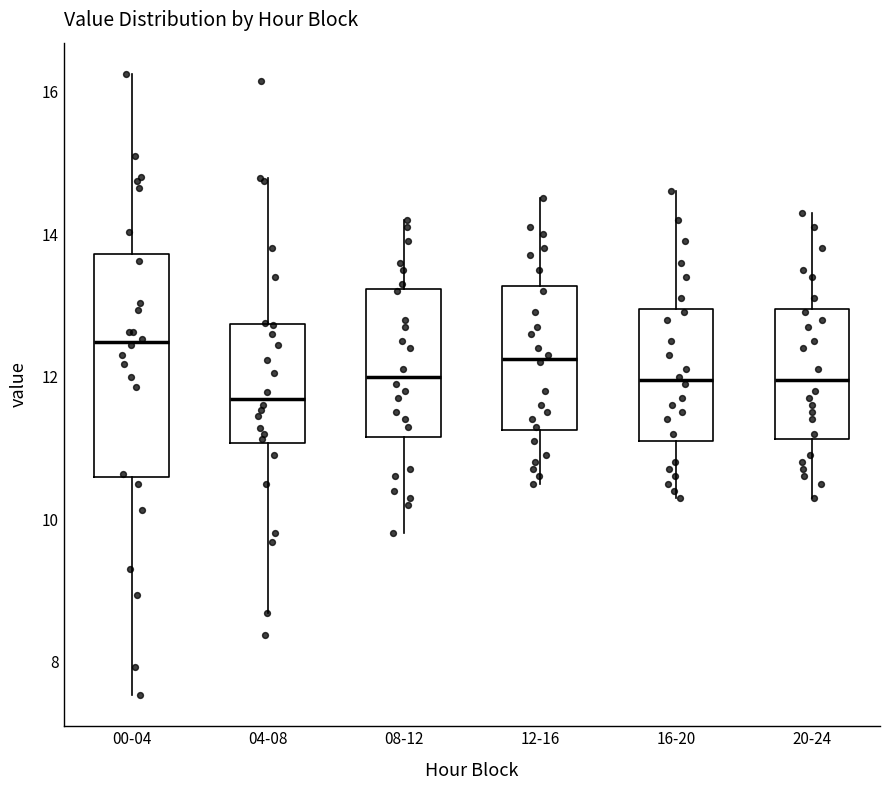

Where does the upper whisker of the box for 20-24 end on the y-axis? The values are not printed on the chart, so give them approximately, as read against the axis.

14.4